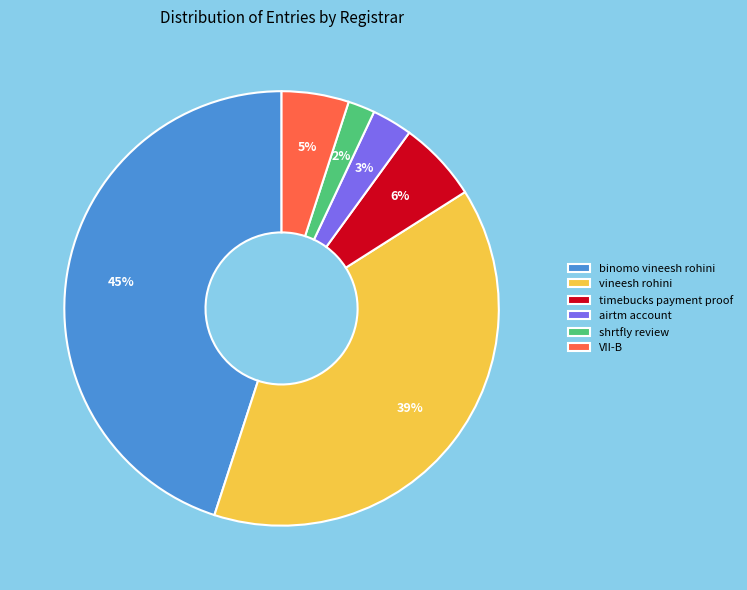

Is there any slice that represents more than half of the pie?

No